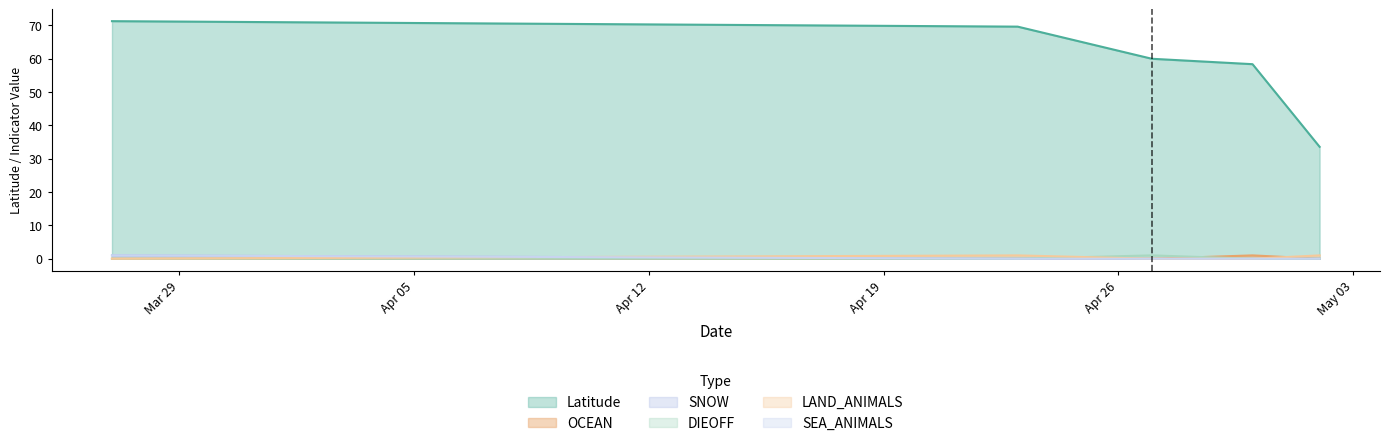

Is it true that OCEAN equals 0.0 at 2024-03-27?

True